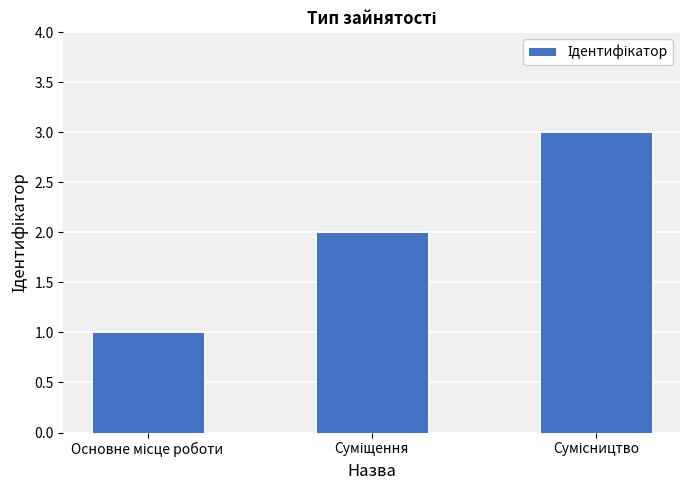

What is the sum of all values?

6